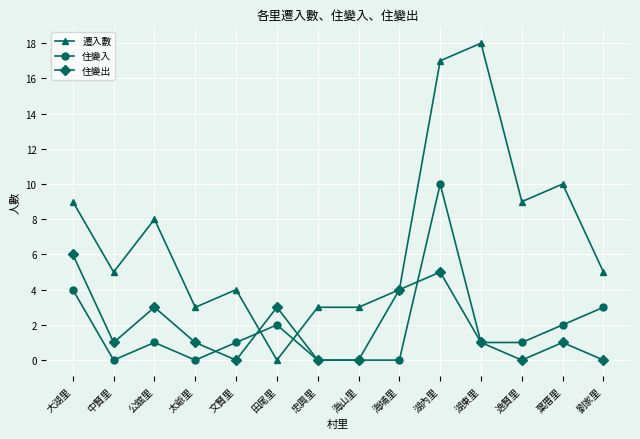

What are all the series names shown in the legend?

遷入數, 住變入, 住變出